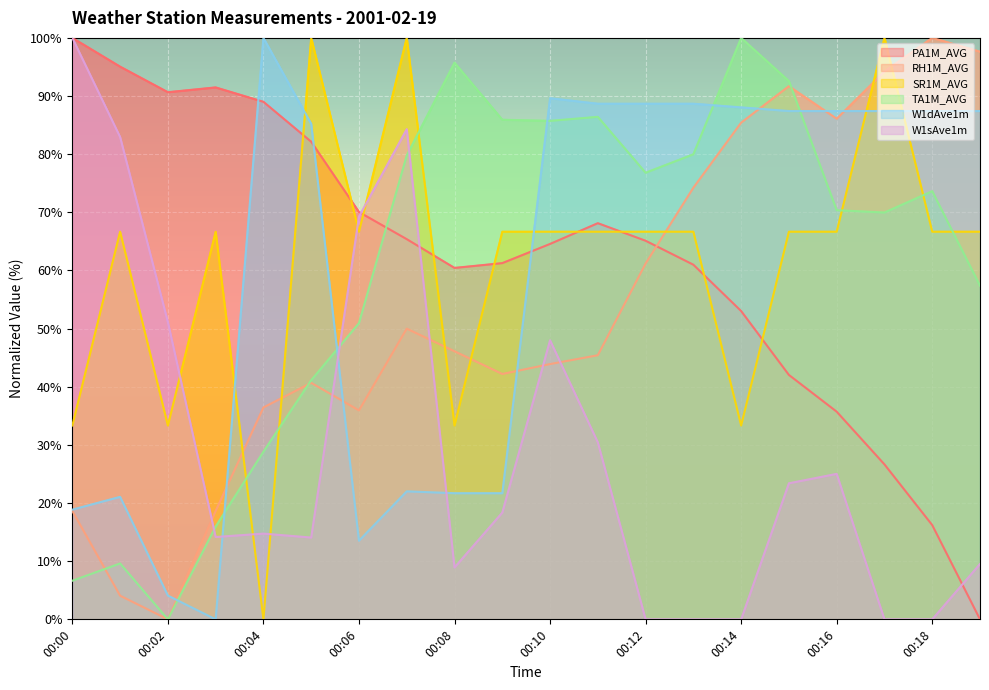

Reading left to right, transcribe all the data shown in this chart.

PA1M_AVG: 00:00=100.0	00:01=95.1	00:02=90.7	00:03=91.5	00:04=89.0	00:05=82.1	00:06=70.1	00:07=65.4	00:08=60.4	00:09=61.3	00:10=64.6	00:11=68.1	00:12=65.1	00:13=61.0	00:14=53.0	00:15=42.0	00:16=35.7	00:17=26.6	00:18=16.2	00:19=0.0
RH1M_AVG: 00:00=18.6	00:01=4.1	00:02=0.0	00:03=18.6	00:04=36.4	00:05=40.7	00:06=35.9	00:07=50.0	00:08=46.1	00:09=42.2	00:10=43.9	00:11=45.4	00:12=61.2	00:13=74.2	00:14=85.4	00:15=91.7	00:16=86.1	00:17=94.2	00:18=100.0	00:19=97.6
SR1M_AVG: 00:00=33.3	00:01=66.7	00:02=33.3	00:03=66.7	00:04=0.0	00:05=100.0	00:06=66.7	00:07=100.0	00:08=33.3	00:09=66.7	00:10=66.7	00:11=66.7	00:12=66.7	00:13=66.7	00:14=33.3	00:15=66.7	00:16=66.7	00:17=100.0	00:18=66.7	00:19=66.7
TA1M_AVG: 00:00=6.6	00:01=9.6	00:02=0.0	00:03=16.0	00:04=28.8	00:05=41.1	00:06=50.9	00:07=79.8	00:08=95.7	00:09=85.9	00:10=85.7	00:11=86.4	00:12=76.8	00:13=80.0	00:14=100.0	00:15=92.6	00:16=70.4	00:17=70.0	00:18=73.6	00:19=57.4
W1dAve1m: 00:00=18.9	00:01=21.1	00:02=4.1	00:03=0.0	00:04=100.0	00:05=85.2	00:06=13.5	00:07=22.0	00:08=21.7	00:09=21.7	00:10=89.6	00:11=88.7	00:12=88.7	00:13=88.7	00:14=88.1	00:15=87.4	00:16=87.4	00:17=87.4	00:18=87.4	00:19=87.4
W1sAve1m: 00:00=100.0	00:01=83.0	00:02=51.1	00:03=14.2	00:04=14.7	00:05=14.1	00:06=69.3	00:07=84.3	00:08=8.9	00:09=18.4	00:10=48.0	00:11=30.4	00:12=0.0	00:13=0.0	00:14=0.0	00:15=23.4	00:16=25.0	00:17=0.0	00:18=0.0	00:19=9.5